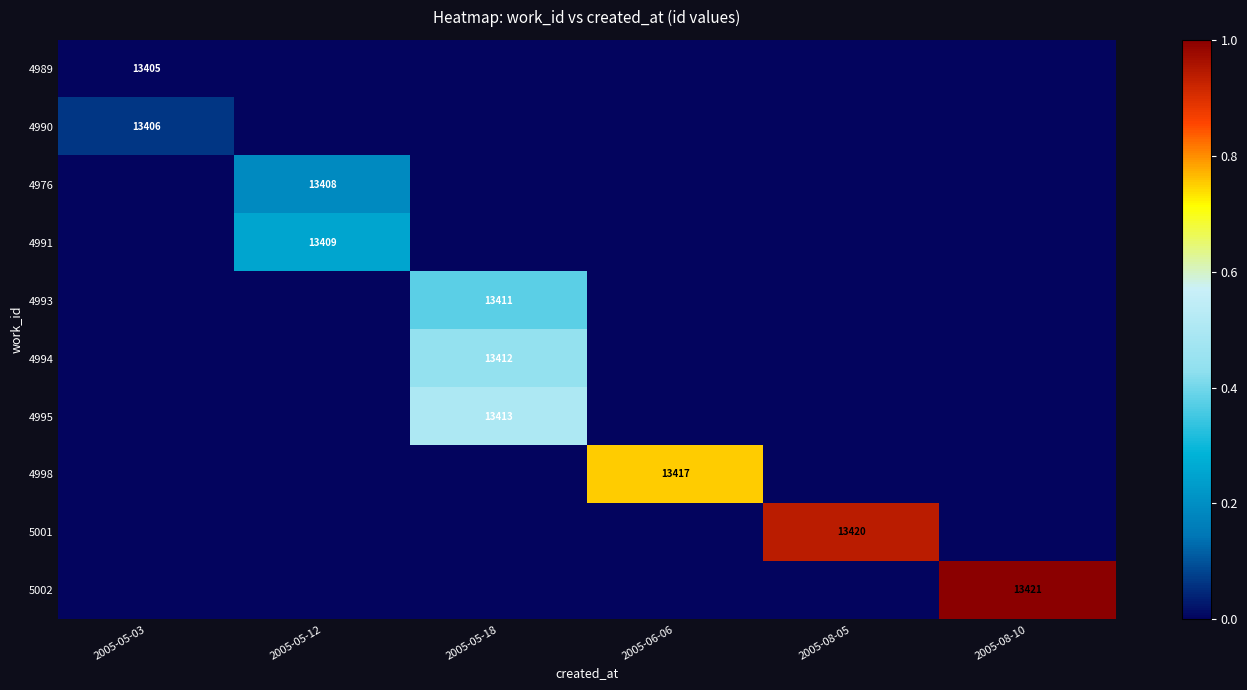

True or false: 4995 has a value of 13413 at 2005-05-18.

True